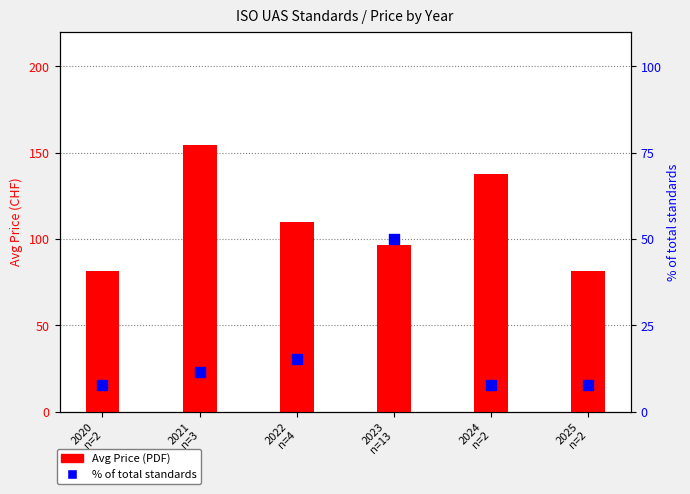

Is the value of Avg Price (PDF) at 2025
n=2 greater than the value of % of total standards at 2021
n=3?

Yes